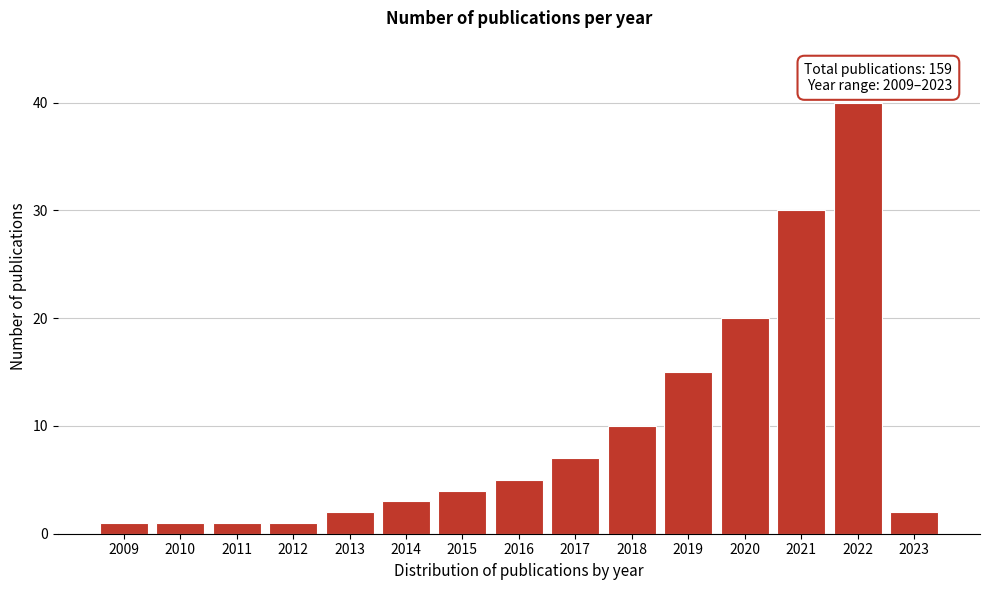

Reading left to right, extract all data points from this chart.

2009=1	2010=1	2011=1	2012=1	2013=2	2014=3	2015=4	2016=5	2017=7	2018=10	2019=15	2020=20	2021=30	2022=40	2023=2